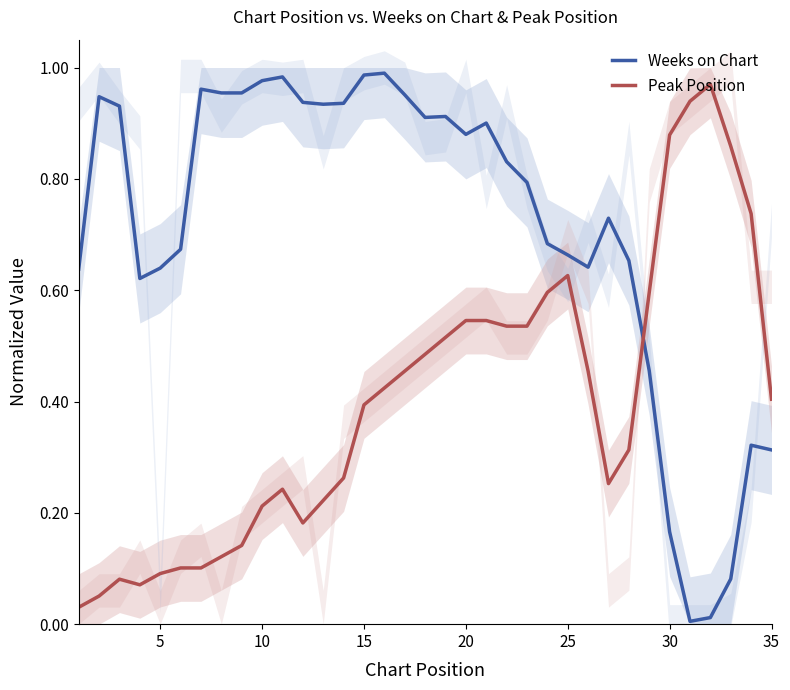

What is the value of the Weeks on Chart point at the 35th from the left?

0.3